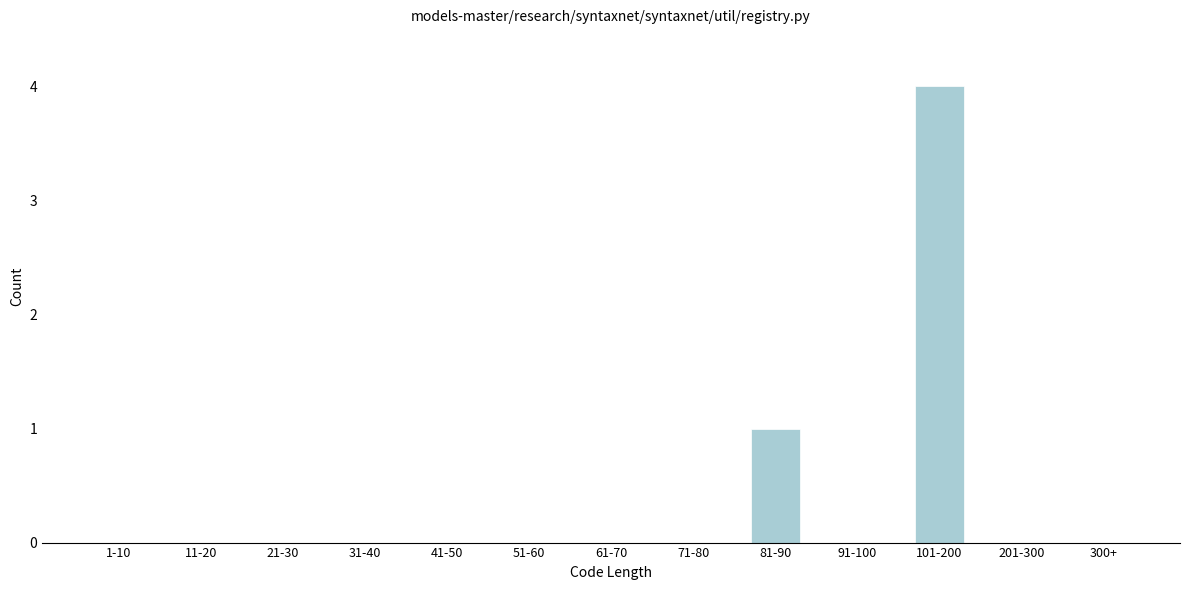

Reading right to left, what are all the values shown in this chart?

300+=0	201-300=0	101-200=4	91-100=0	81-90=1	71-80=0	61-70=0	51-60=0	41-50=0	31-40=0	21-30=0	11-20=0	1-10=0